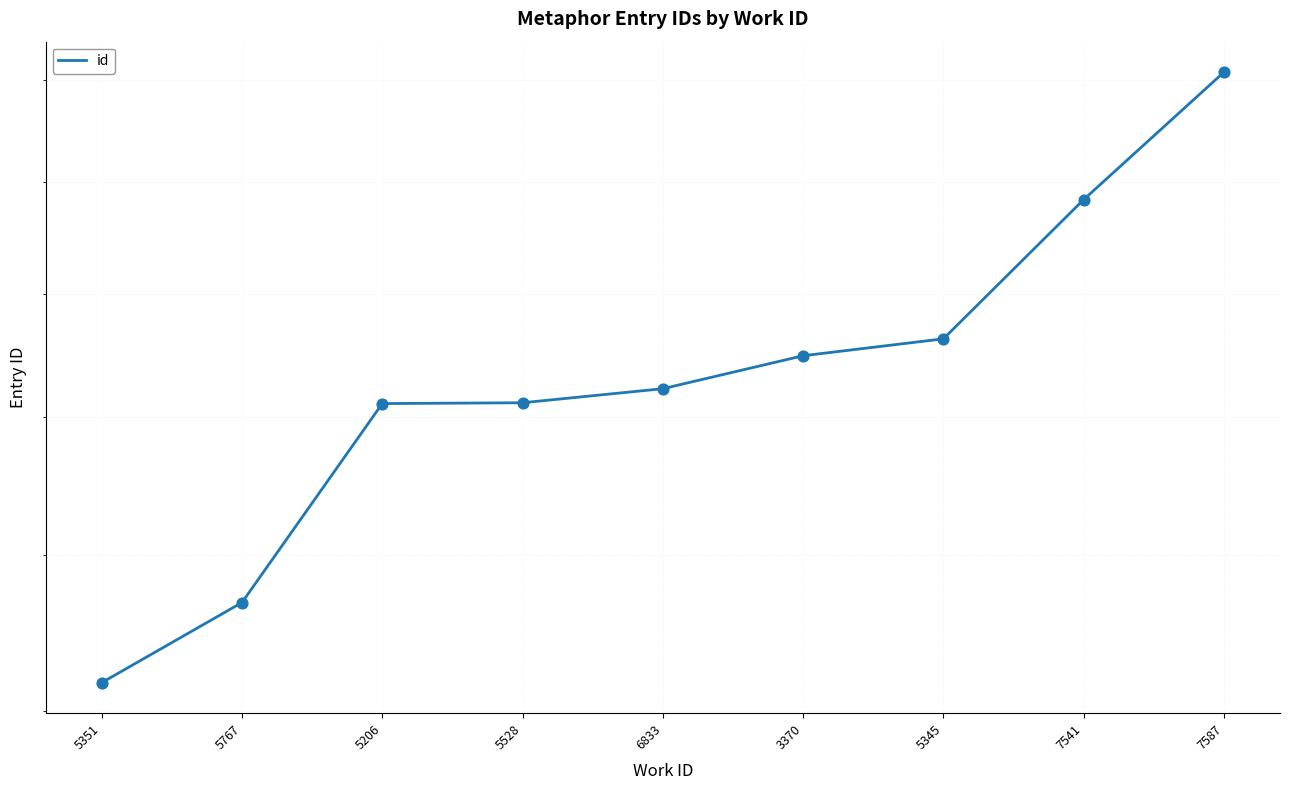

What is the change in value from 5767 to 7541?

+6314